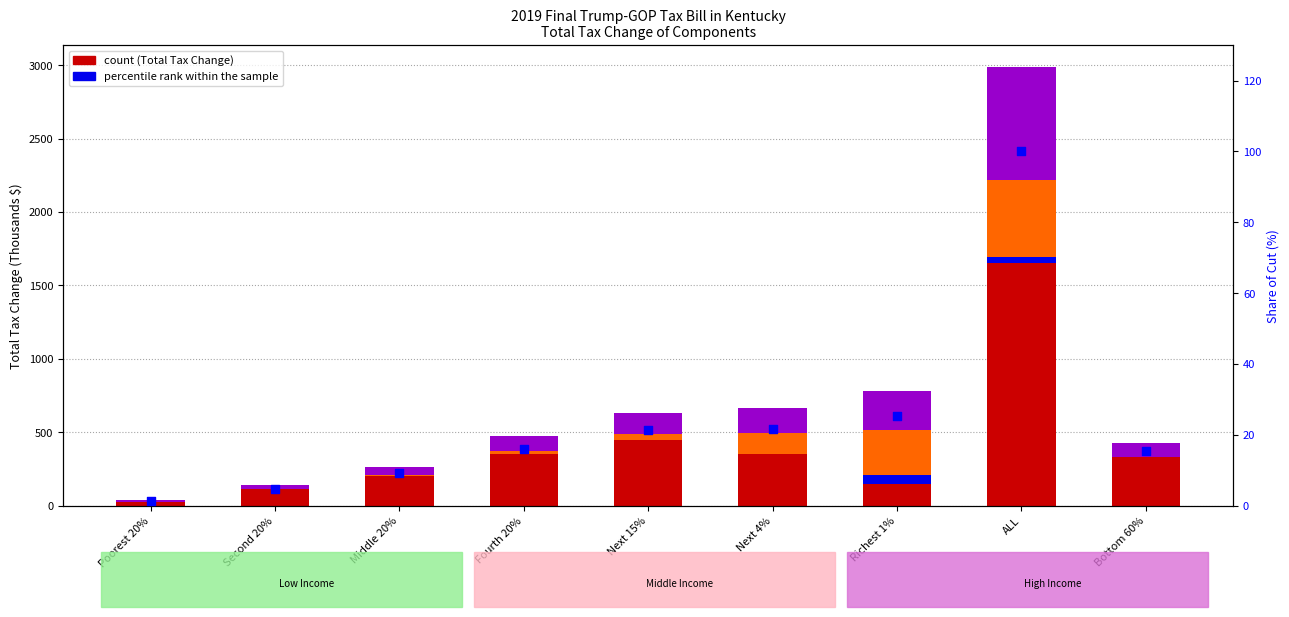

Which series has the largest Y range (max minus min)?

Families & Individuals